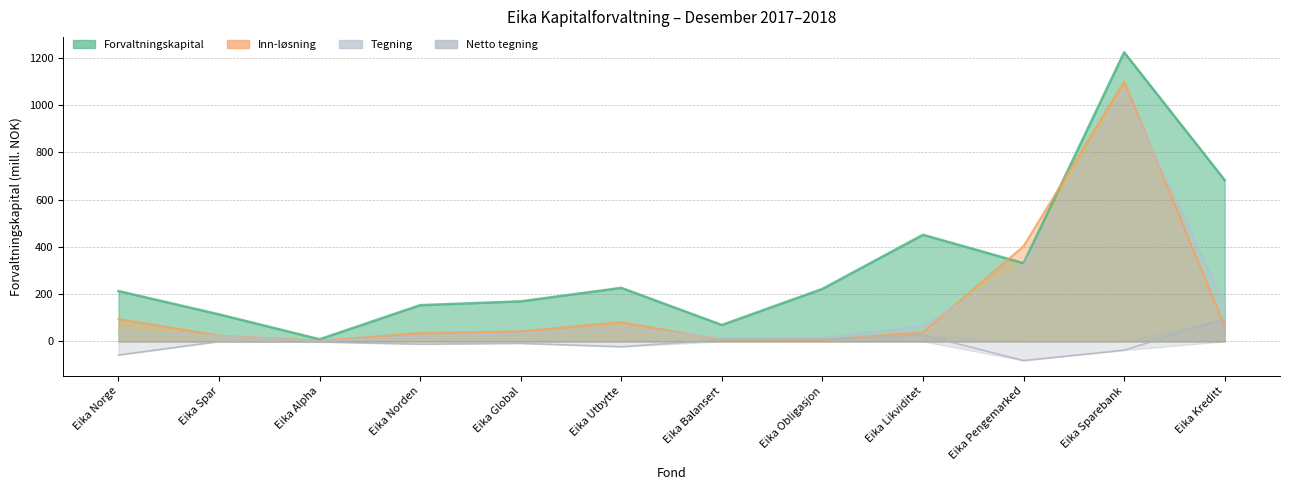

In Inn-løsning, how many points are higher than both neighbors (excluding endpoints)?

2